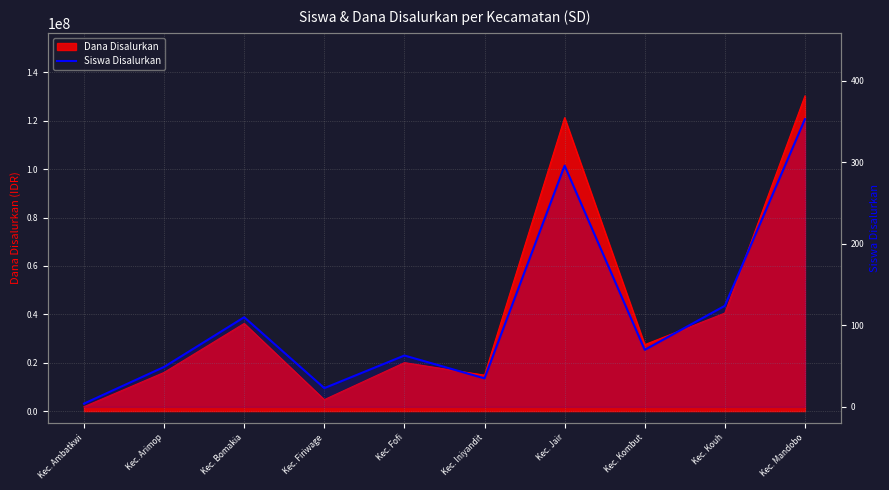

What is the average value?

113